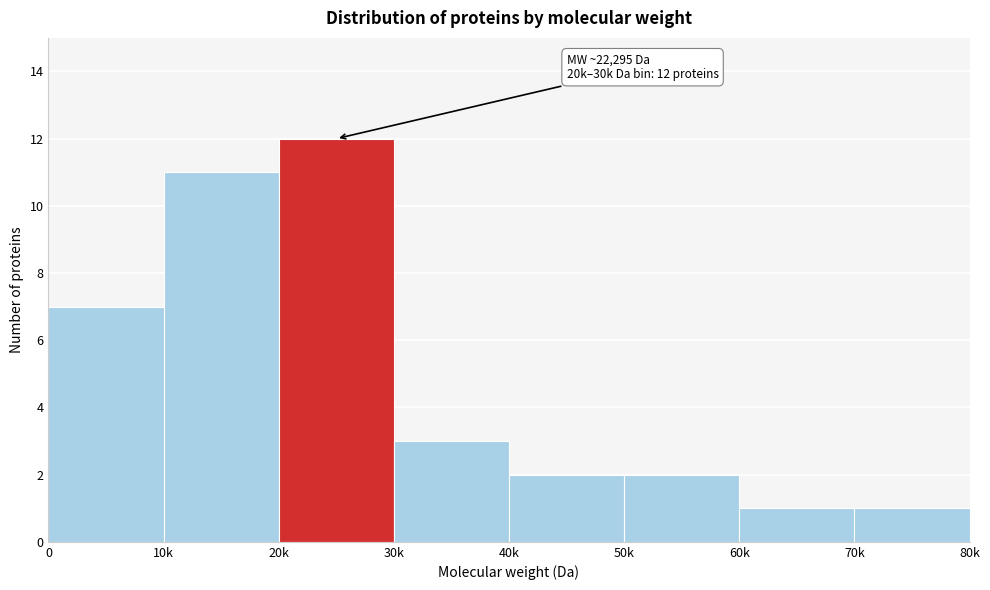

Reading left to right, list all the values displayed in this chart.

7	11	12	3	2	2	1	1